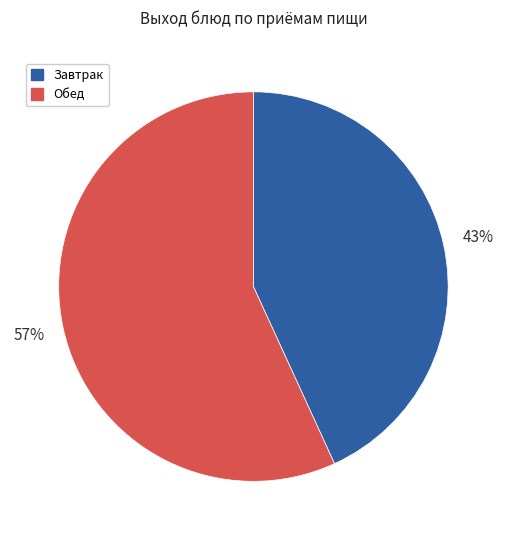

To the nearest percent, what is the average slice percentage?

50%